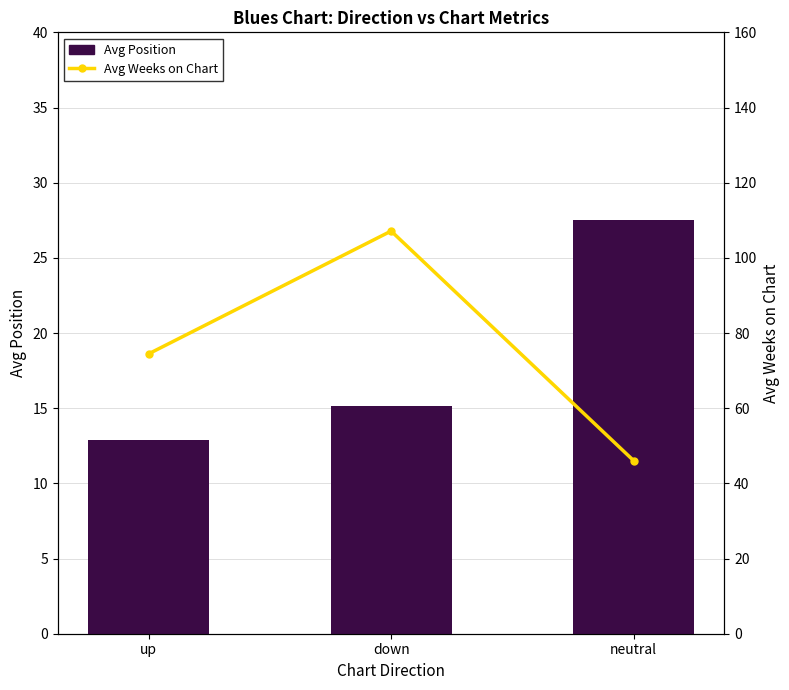

What is the value of the Avg Weeks on Chart bar at the 3rd from the left?

46.1